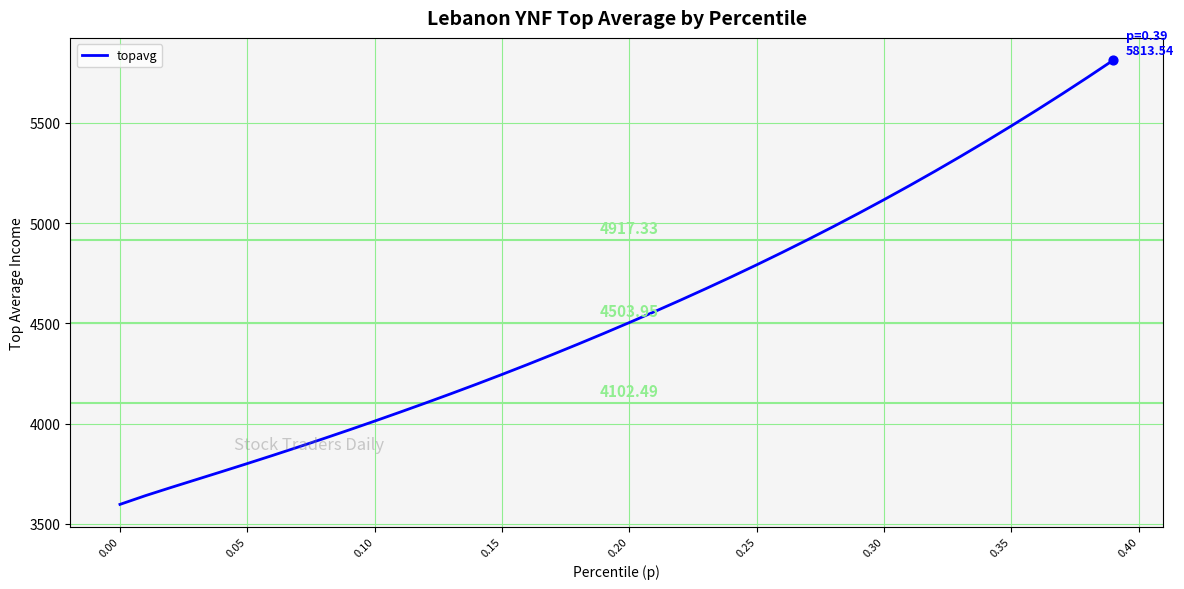

What is the difference between the maximum and minimum values?

2217.2